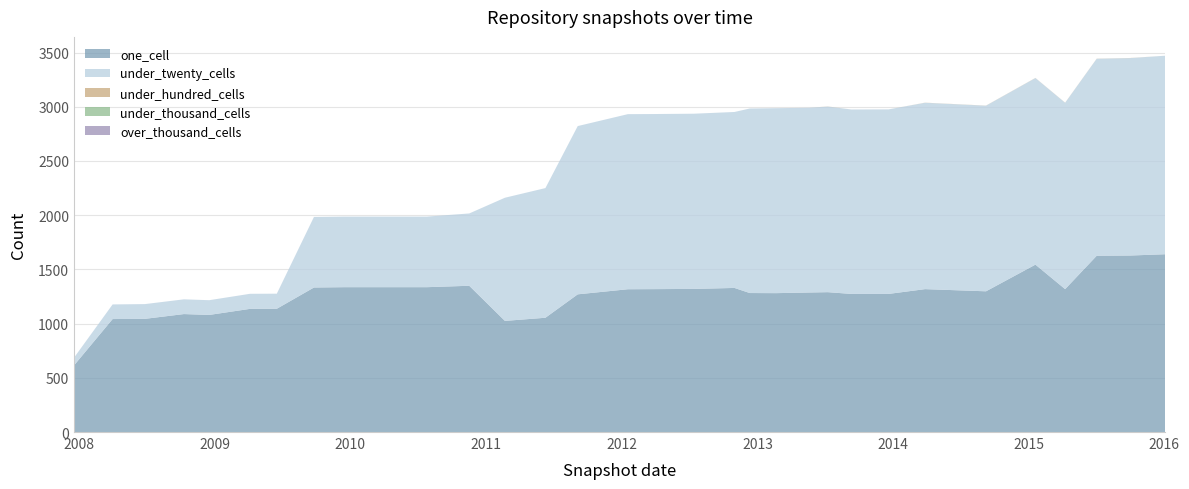

Reading left to right, list all the values displayed in this chart.

one_cell: 2007-12-19=614	2008-04-01=1042	2008-06-27=1044	2008-10-10=1088	2008-12-17=1080	2009-04-06=1136	2009-06-17=1137	2009-09-25=1333	2009-12-16=1336	2010-04-01=1336	2010-07-26=1336	2010-11-17=1349	2011-02-21=1025	2011-06-10=1054	2011-09-05=1270	2012-01-18=1317	2012-03-26=1318	2012-07-13=1320	2012-10-31=1329	2012-12-11=1282	2013-02-20=1281	2013-05-21=1287	2013-07-09=1290	2013-09-10=1274	2013-12-20=1274	2014-03-28=1318	2014-09-08=1298	2015-01-19=1544	2015-04-09=1318	2015-07-03=1626	2015-10-01=1628	2016-01-04=1640	32=1635	33=1645
under_twenty_cells: 2007-12-19=71	2008-04-01=135	2008-06-27=136	2008-10-10=136	2008-12-17=136	2009-04-06=139	2009-06-17=139	2009-09-25=651	2009-12-16=651	2010-04-01=651	2010-07-26=651	2010-11-17=667	2011-02-21=1136	2011-06-10=1196	2011-09-05=1552	2012-01-18=1615	2012-03-26=1615	2012-07-13=1616	2012-10-31=1623	2012-12-11=1702	2013-02-20=1706	2013-05-21=1704	2013-07-09=1712	2013-09-10=1701	2013-12-20=1702	2014-03-28=1719	2014-09-08=1712	2015-01-19=1721	2015-04-09=1719	2015-07-03=1817	2015-10-01=1821	2016-01-04=1831	32=1826	33=1594
under_hundred_cells: 2007-12-19=0	2008-04-01=0	2008-06-27=0	2008-10-10=0	2008-12-17=0	2009-04-06=0	2009-06-17=0	2009-09-25=0	2009-12-16=0	2010-04-01=0	2010-07-26=0	2010-11-17=0	2011-02-21=0	2011-06-10=0	2011-09-05=0	2012-01-18=0	2012-03-26=0	2012-07-13=0	2012-10-31=0	2012-12-11=0	2013-02-20=0	2013-05-21=0	2013-07-09=1	2013-09-10=0	2013-12-20=0	2014-03-28=1	2014-09-08=1	2015-01-19=1	2015-04-09=1	2015-07-03=1	2015-10-01=1	2016-01-04=0	32=0	33=0
under_thousand_cells: 2007-12-19=0	2008-04-01=0	2008-06-27=0	2008-10-10=0	2008-12-17=0	2009-04-06=0	2009-06-17=0	2009-09-25=0	2009-12-16=0	2010-04-01=0	2010-07-26=0	2010-11-17=0	2011-02-21=0	2011-06-10=0	2011-09-05=0	2012-01-18=0	2012-03-26=0	2012-07-13=0	2012-10-31=0	2012-12-11=0	2013-02-20=0	2013-05-21=0	2013-07-09=0	2013-09-10=0	2013-12-20=0	2014-03-28=0	2014-09-08=0	2015-01-19=0	2015-04-09=0	2015-07-03=0	2015-10-01=0	2016-01-04=0	32=0	33=0
over_thousand_cells: 2007-12-19=0	2008-04-01=0	2008-06-27=0	2008-10-10=0	2008-12-17=0	2009-04-06=0	2009-06-17=0	2009-09-25=0	2009-12-16=0	2010-04-01=0	2010-07-26=0	2010-11-17=0	2011-02-21=0	2011-06-10=0	2011-09-05=0	2012-01-18=0	2012-03-26=0	2012-07-13=0	2012-10-31=0	2012-12-11=0	2013-02-20=0	2013-05-21=0	2013-07-09=0	2013-09-10=0	2013-12-20=0	2014-03-28=0	2014-09-08=0	2015-01-19=0	2015-04-09=0	2015-07-03=0	2015-10-01=0	2016-01-04=0	32=0	33=0